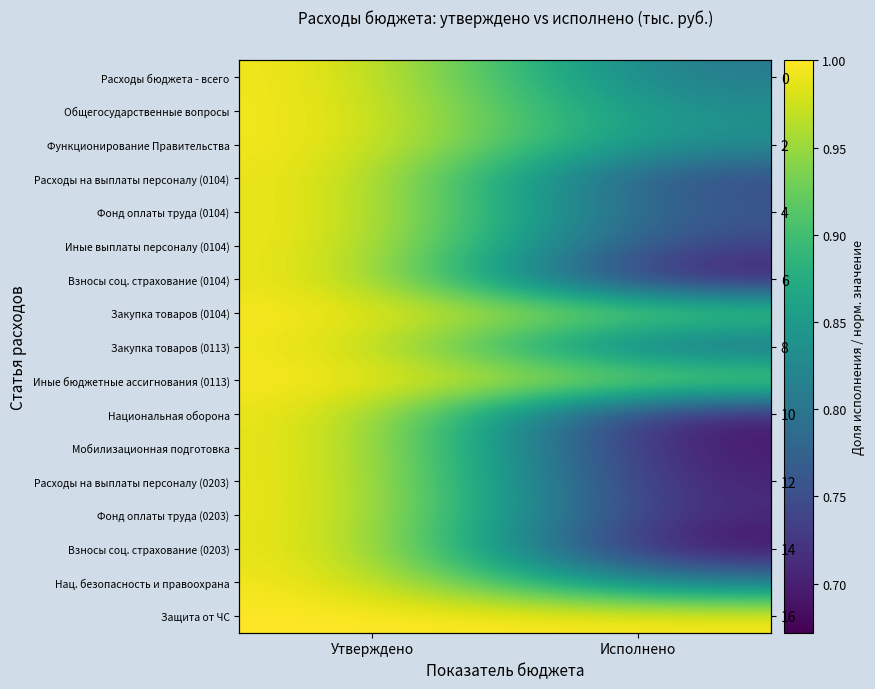

What is the lowest value of the Функционирование Правительства series?

0.8